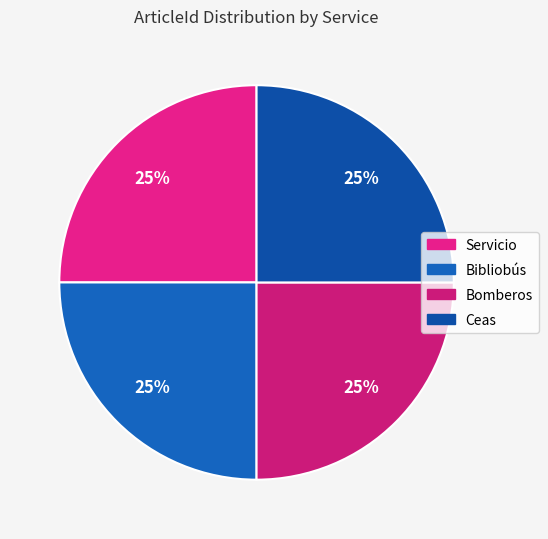

Combined, what portion of the pie is Bibliobús and Ceas?

50.0%